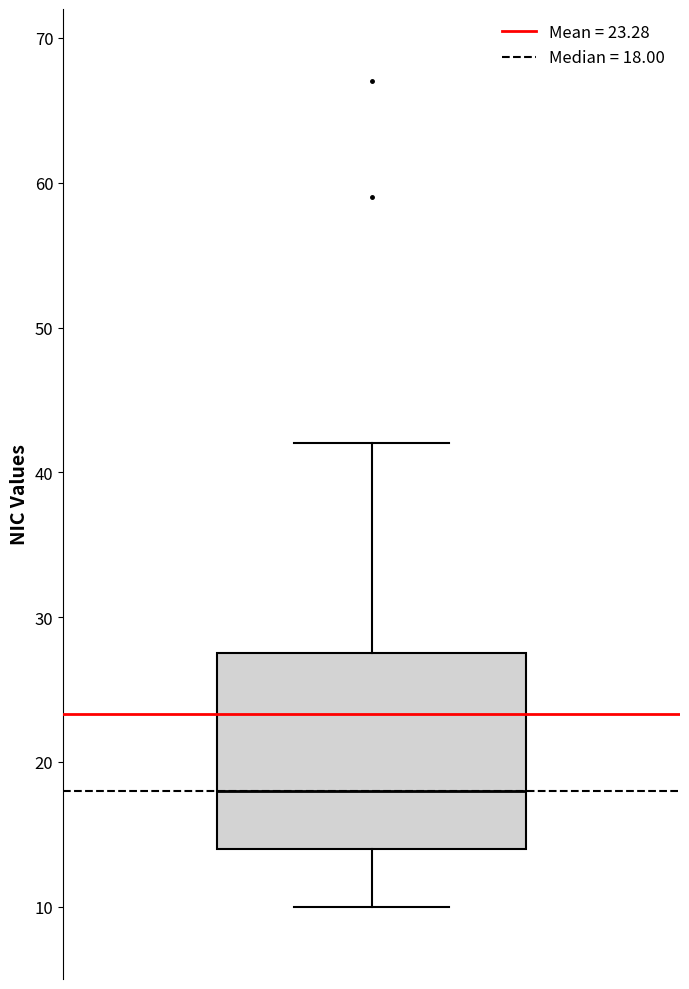

Where does the median line of the box sit on the y-axis? The values are not printed on the chart, so give them approximately, as read against the axis.

18